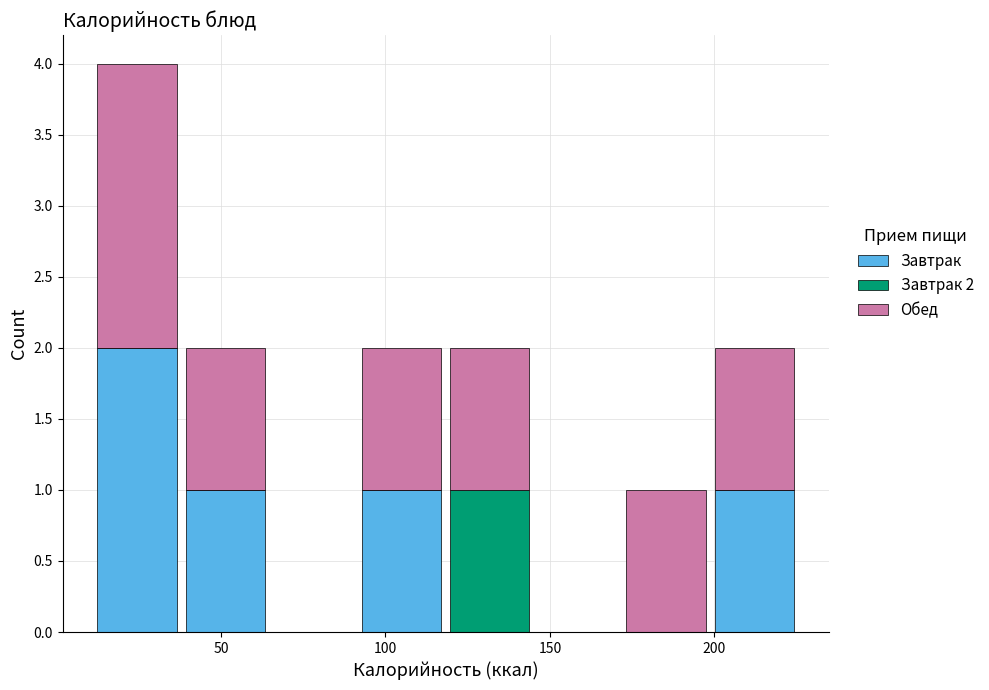

Which range on the x-axis has the tallest stacked bar (by total height)?

10 to 40